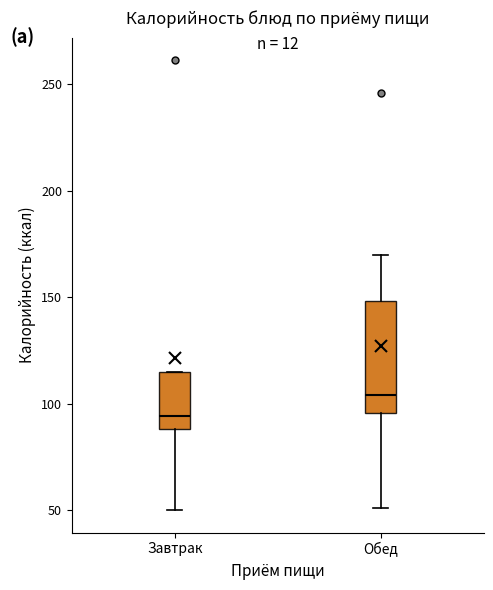

Comparing the boxes themselves (not the whiskers), which one is the tallest?

Обед